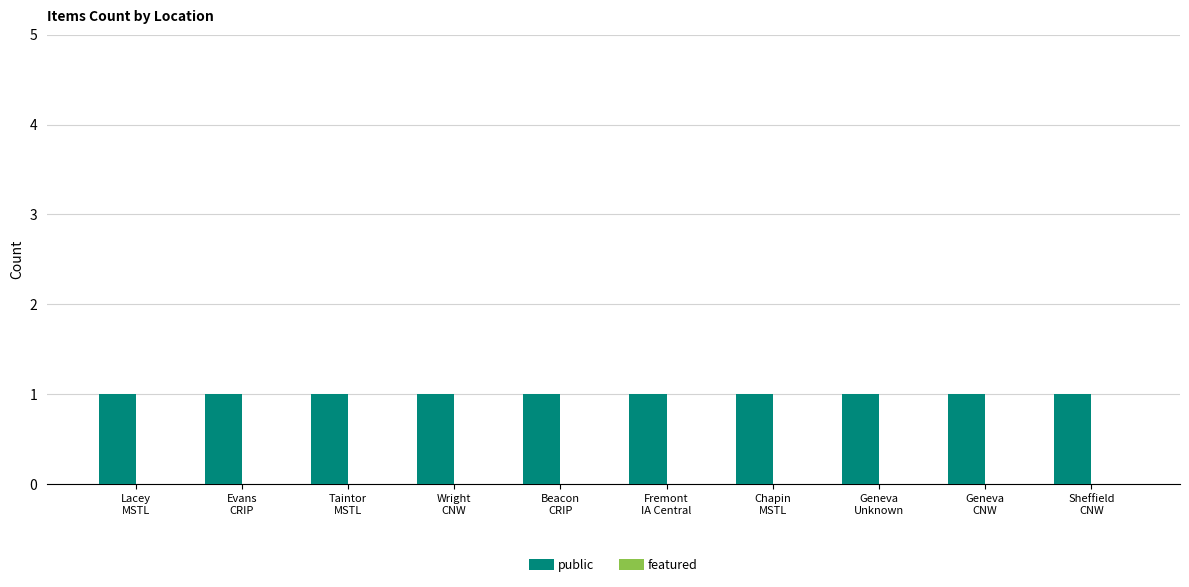

At which label is featured closest to 0?

Lacey
MSTL